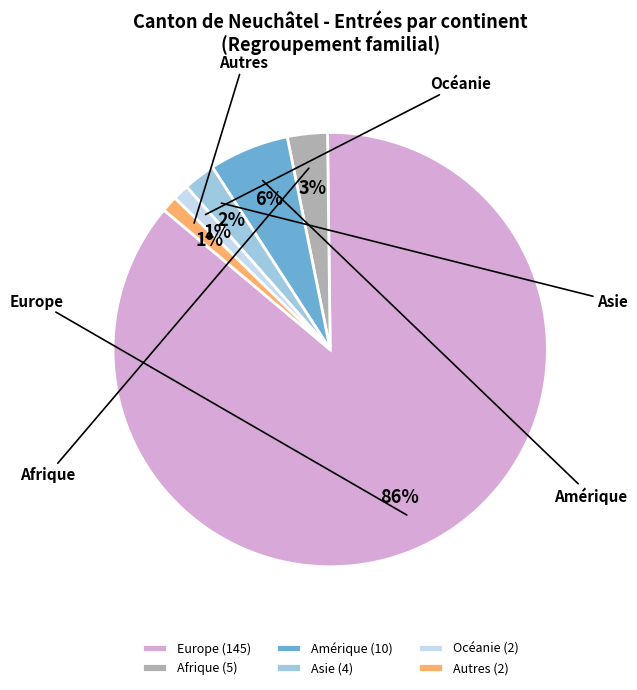

Count the number of slices in the pie.

6